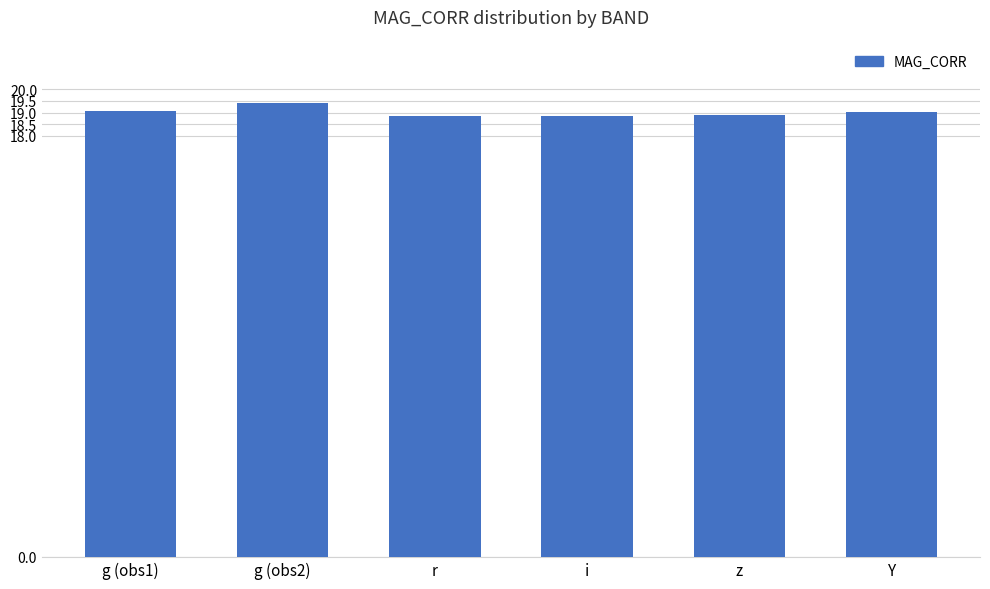

What is the minimum value shown in the chart?

18.8